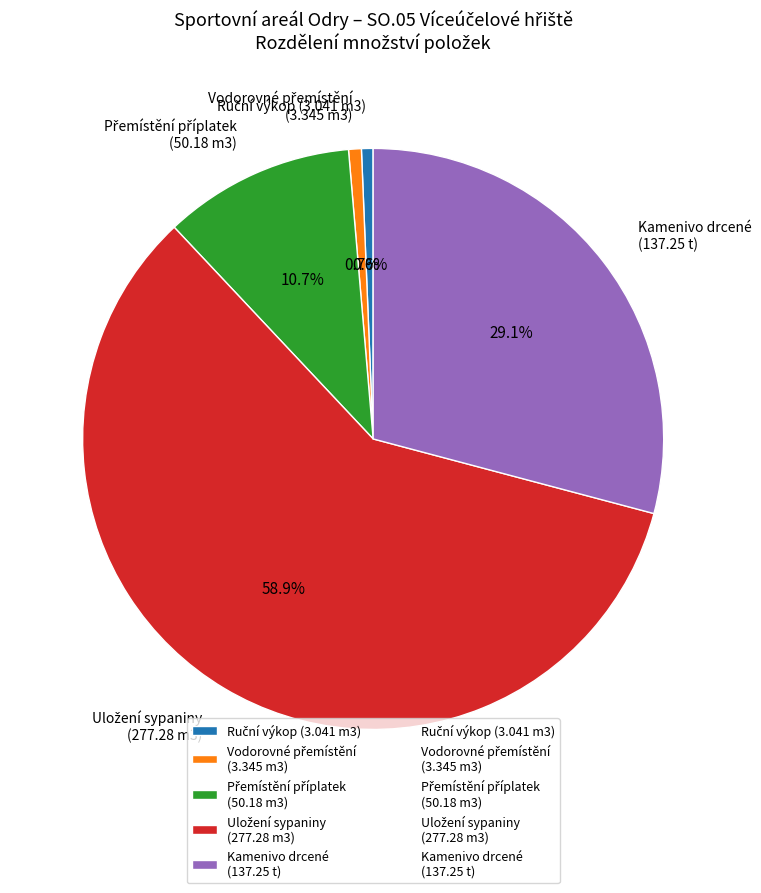

What portion of the pie excludes Kamenivo drcené (137.25 t)?

70.9%